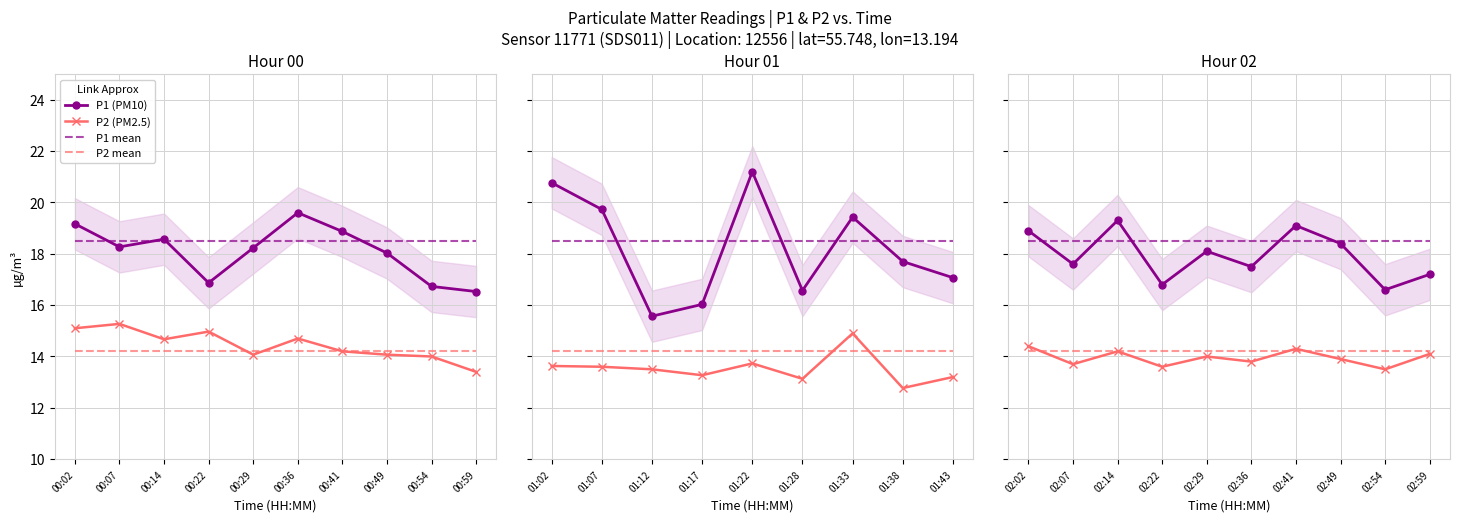

What is the total value across all series at 02:14?

66.2